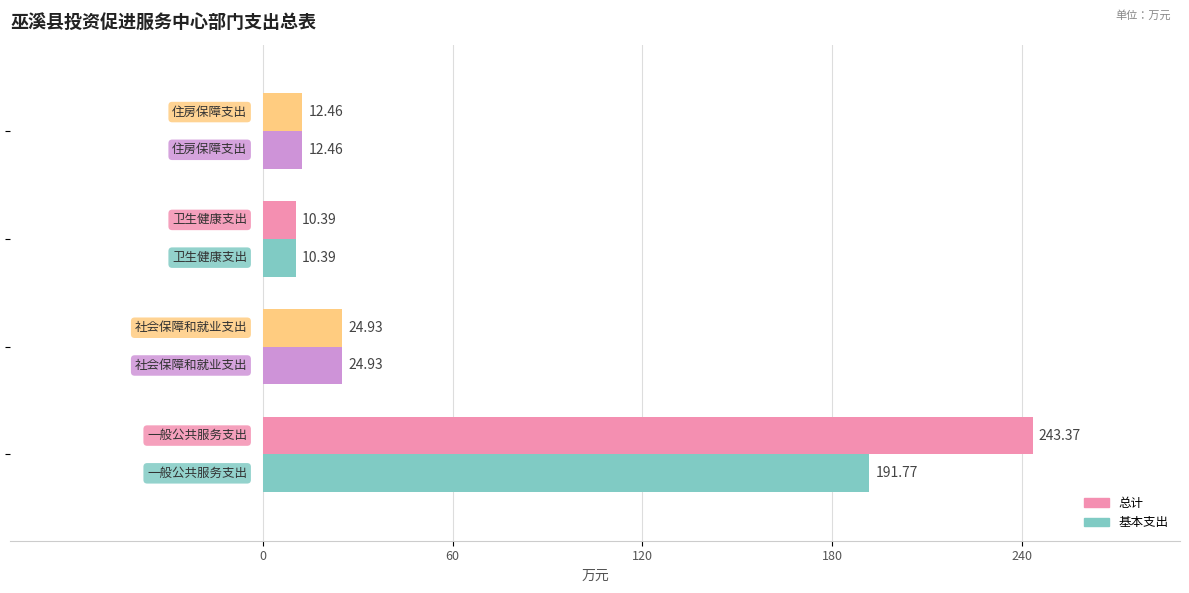

What is the difference between the maximum and second lowest values in the 基本支出 series?

179.3